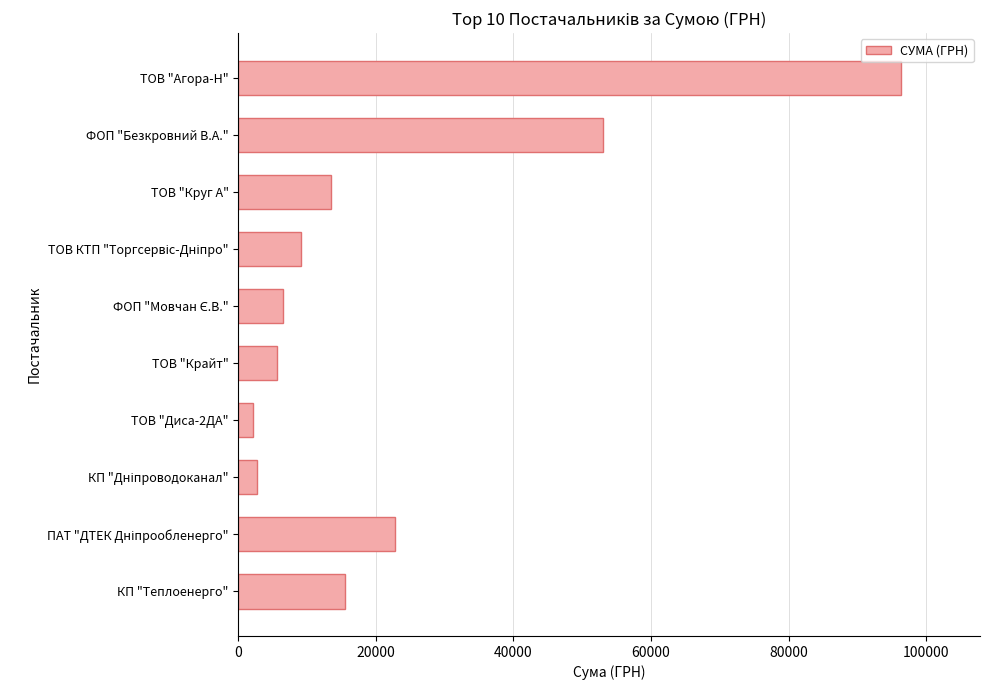

Reading top to bottom, what are all the values shown in this chart?

96282.5	52981.2	13500.4	9163.0	6472.4	5671.6	2085.7	2712.0	22733.0	15570.0